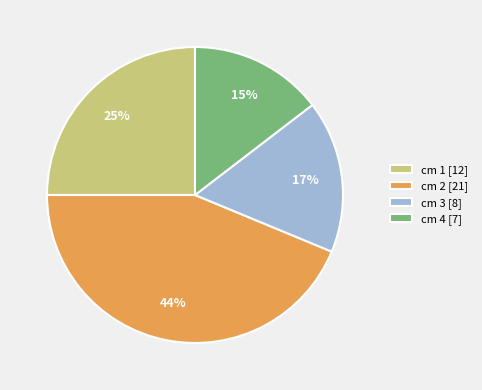

To the nearest percent, what is the difference between the cm 2 [21] and cm 3 [8] slice percentages?

27%